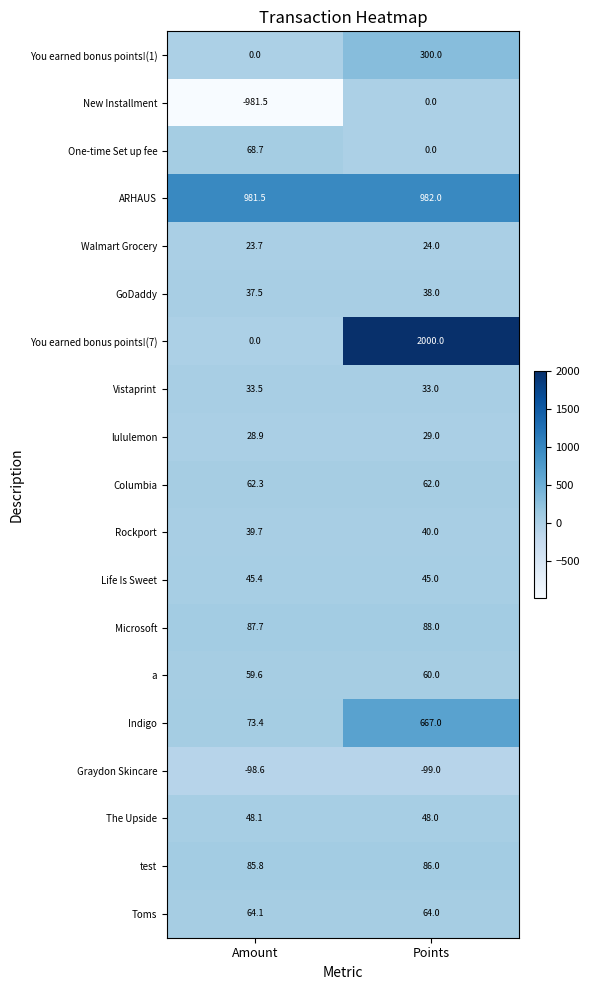

What is the highest value of the Rockport series?

40.0